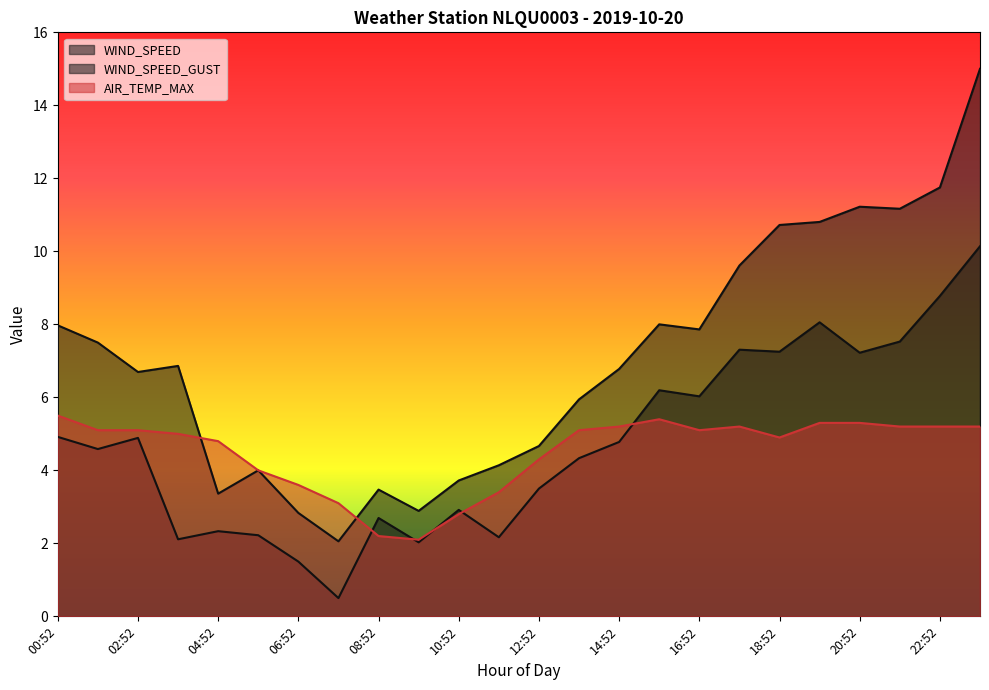

What is the greatest value displayed?

15.0